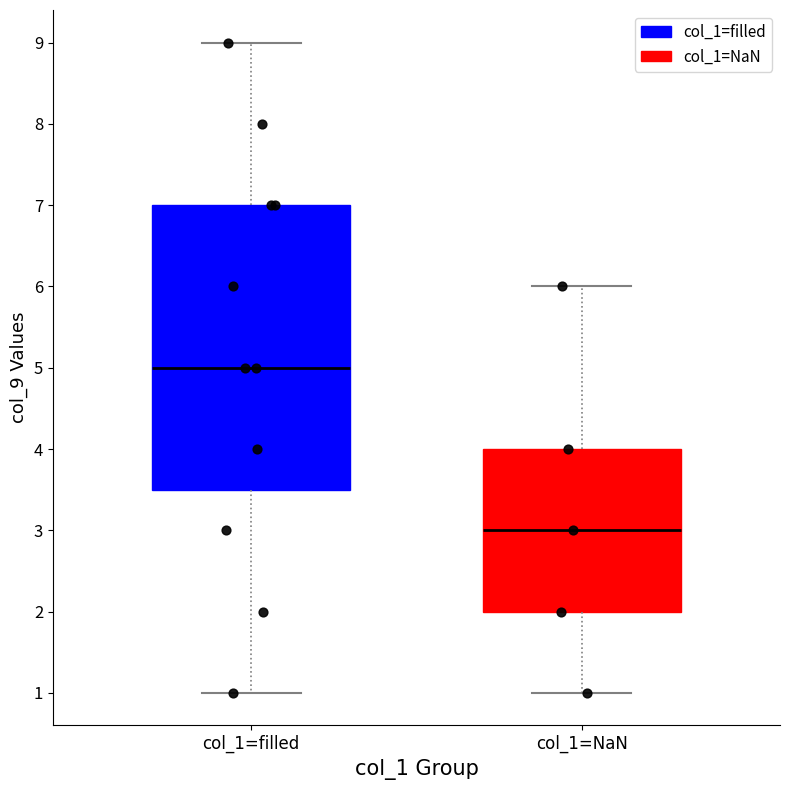

Where is the upper edge of the box for col_1=filled on the y-axis? The values are not printed on the chart, so give them approximately, as read against the axis.

7.0